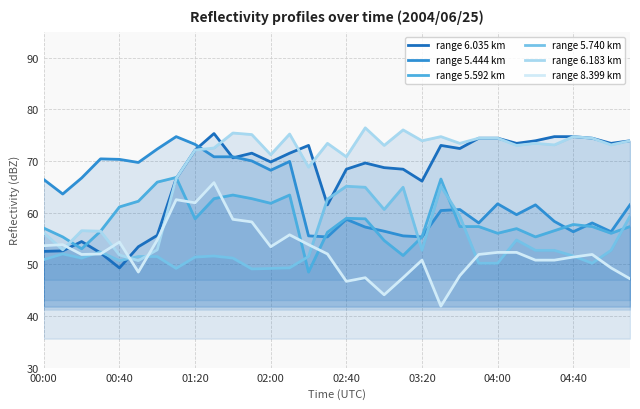

What is the total value across all series at 04:00?

369.0